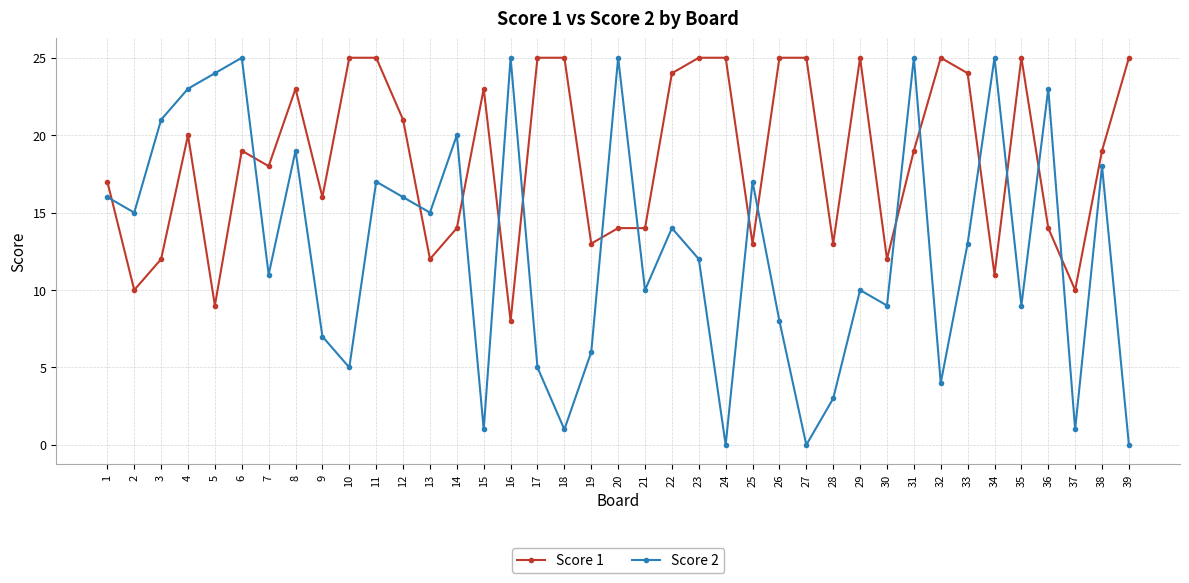

Where is Score 2 nearest to the value 12?

23